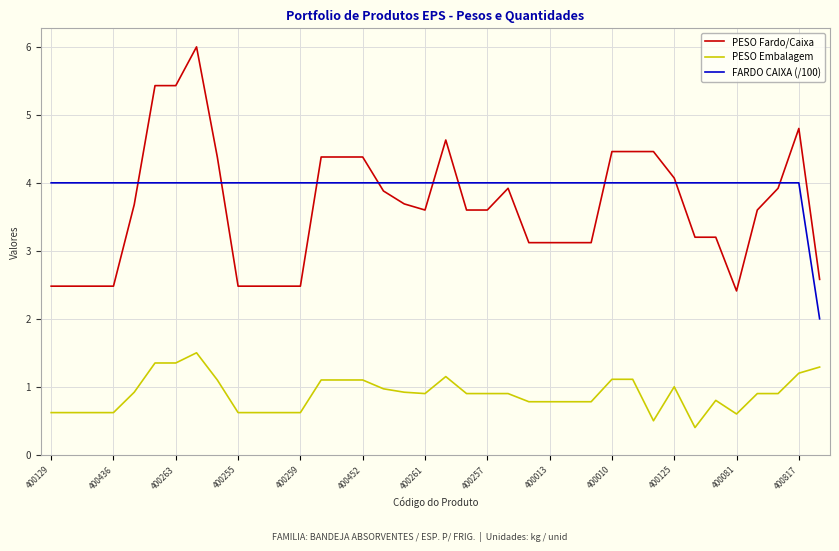

True or false: PESO Embalagem and PESO Fardo/Caixa cross at least once.

False